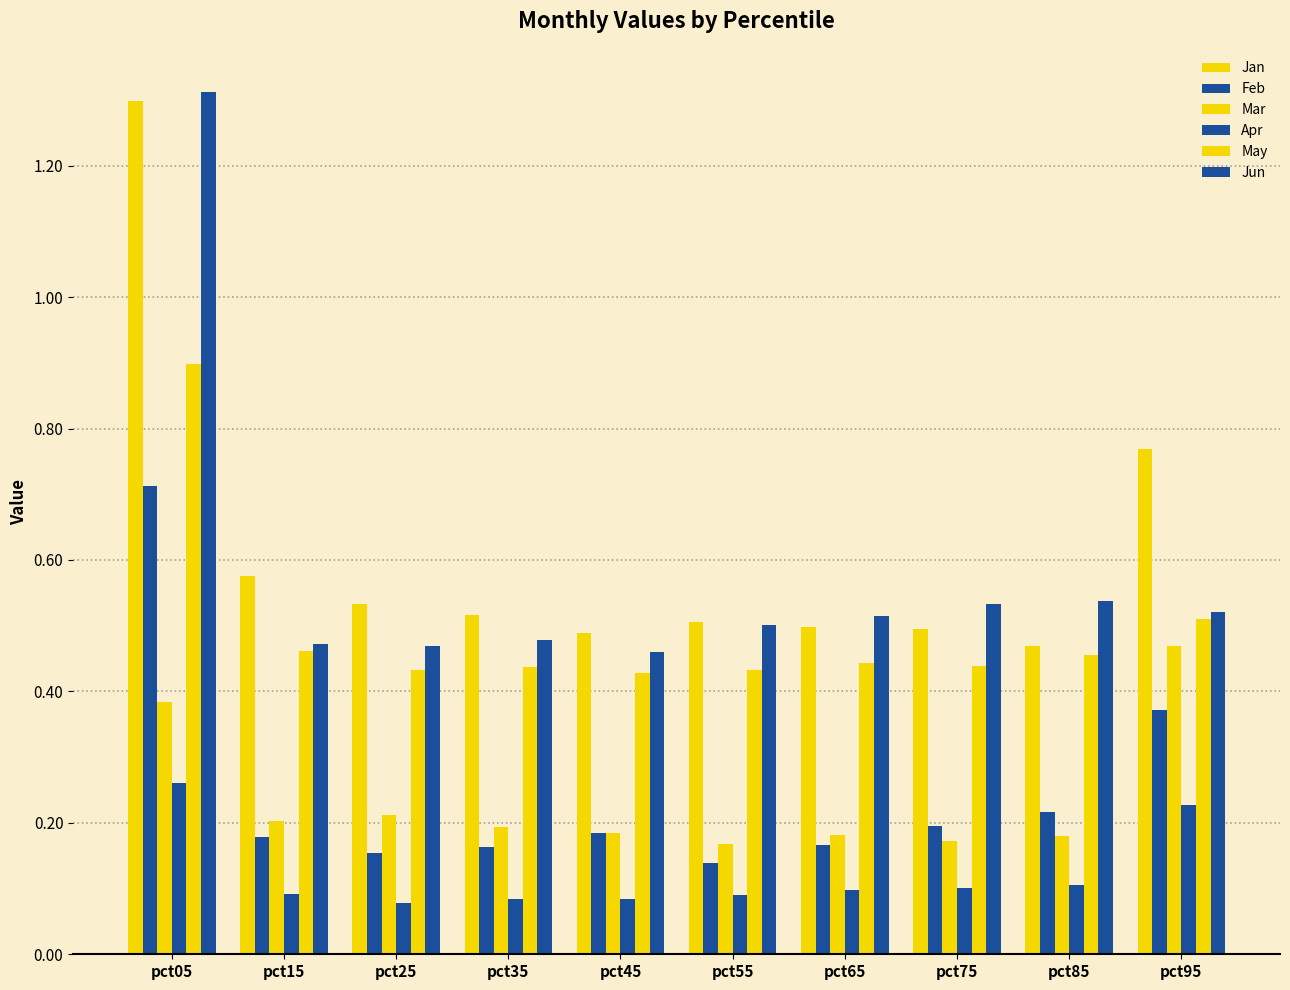

The value of Apr at pct45 is 0.1. True or false?

True